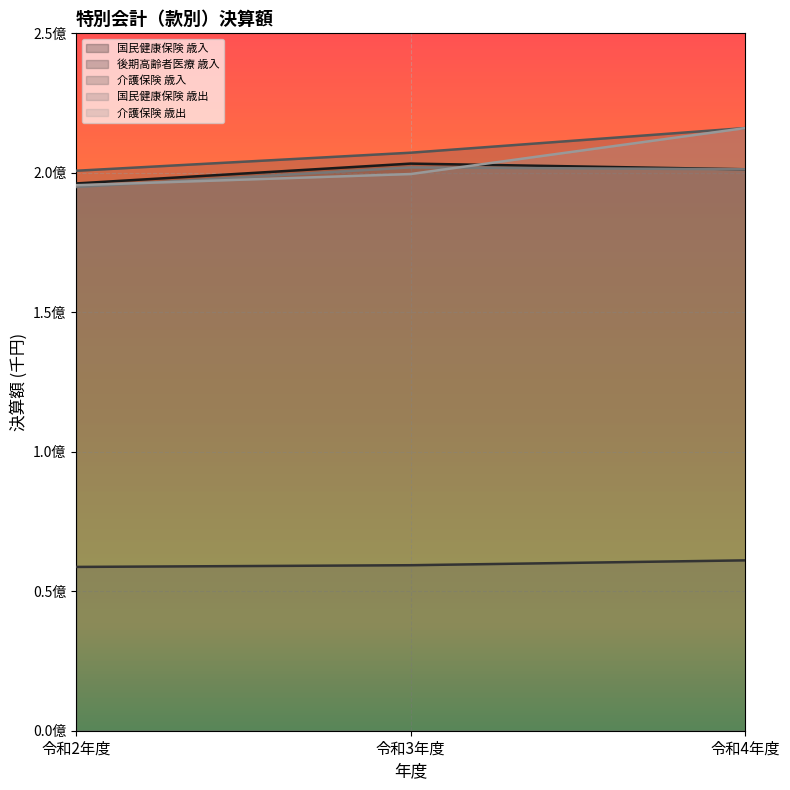

What is the maximum value for 国民健康保険 歳出?

201933404